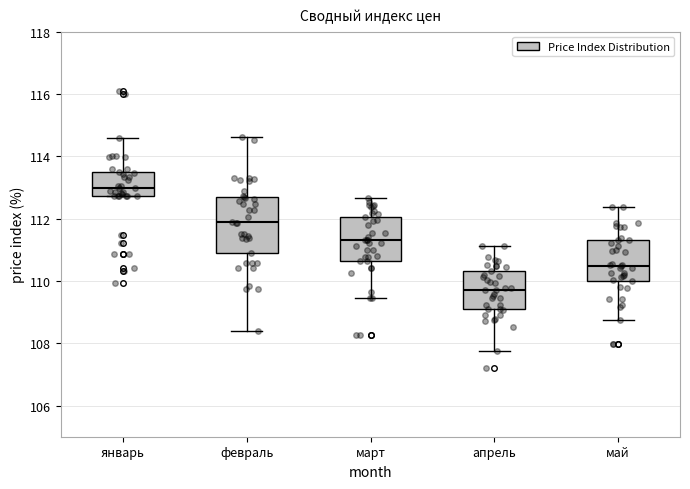

Reading left to right, transcribe this box plot: for each box, give where its median line is, the range the box spans, and where its two whiskers end, as read against the y-axis. The values are not printed on the chart, so give them approximately, as read against the axis.

январь: median 113.0, box 112.8 to 113.6, whiskers 112.8 to 114.6
февраль: median 111.8, box 110.8 to 112.6, whiskers 108.4 to 114.6
март: median 111.4, box 110.6 to 112.0, whiskers 109.4 to 112.6
апрель: median 109.8, box 109.2 to 110.4, whiskers 107.8 to 111.2
май: median 110.4, box 110.0 to 111.4, whiskers 108.8 to 112.4